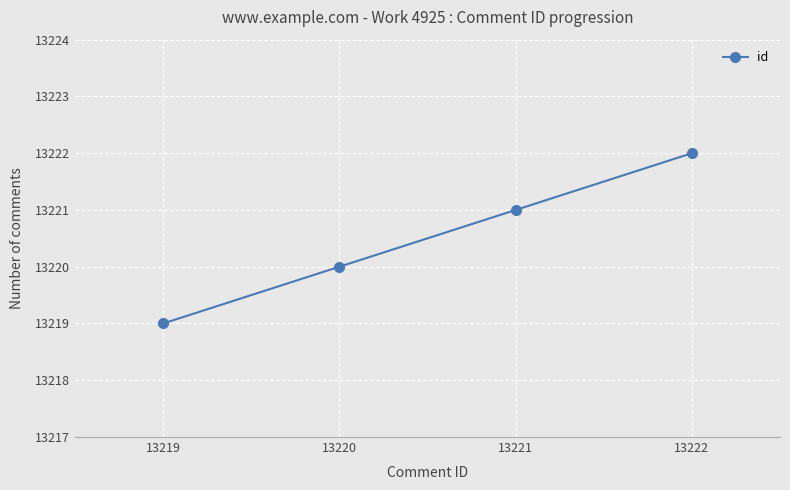

Does the chart have visible grid lines?

Yes